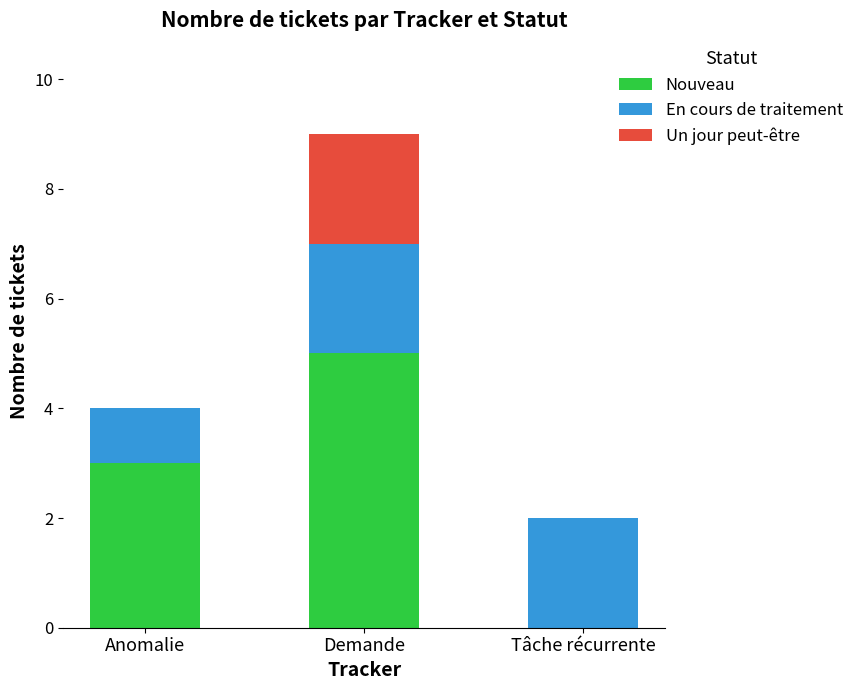

The value of Nouveau at Demande is 8. True or false?

False